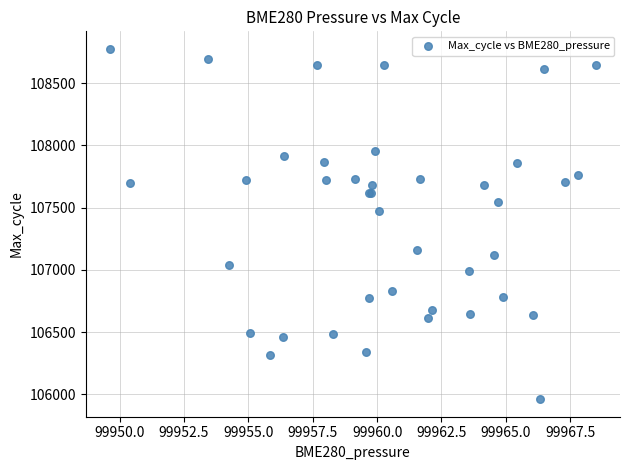

What Y value in the scatter plot is closest to 107368?

107471